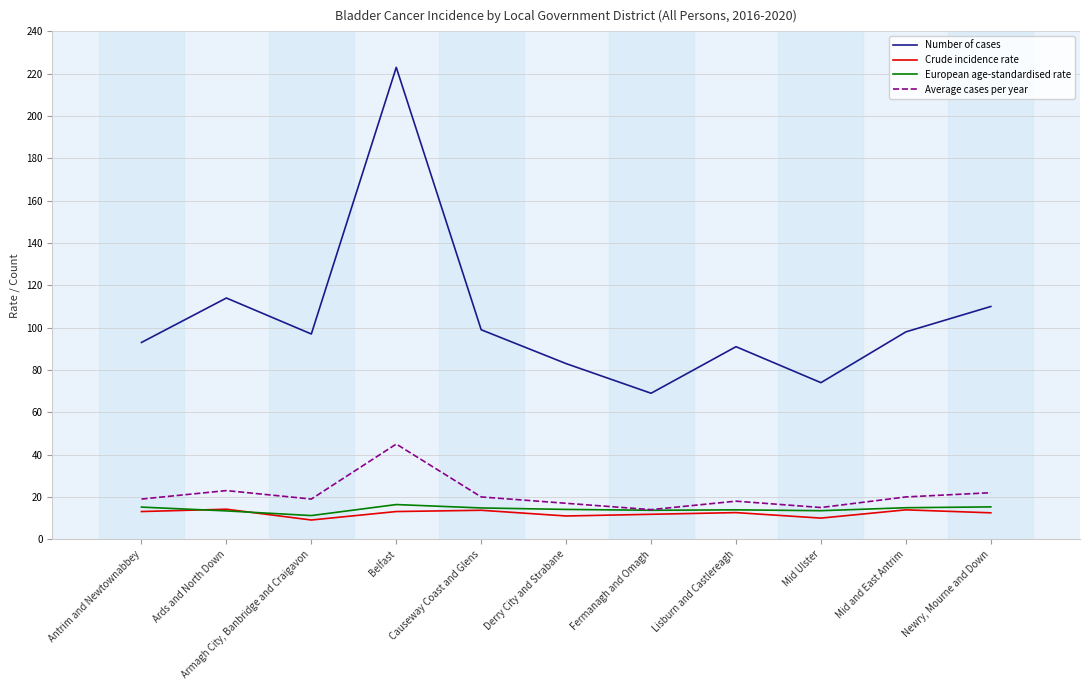

Which series changed the most between Derry City and Strabane and Fermanagh and Omagh?

Number of cases